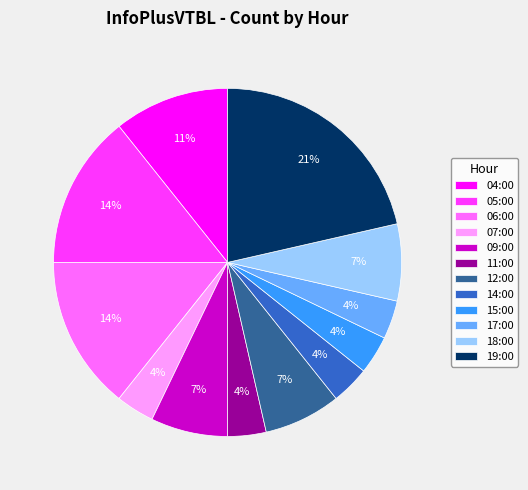

To the nearest percent, what is the average slice percentage?

8%